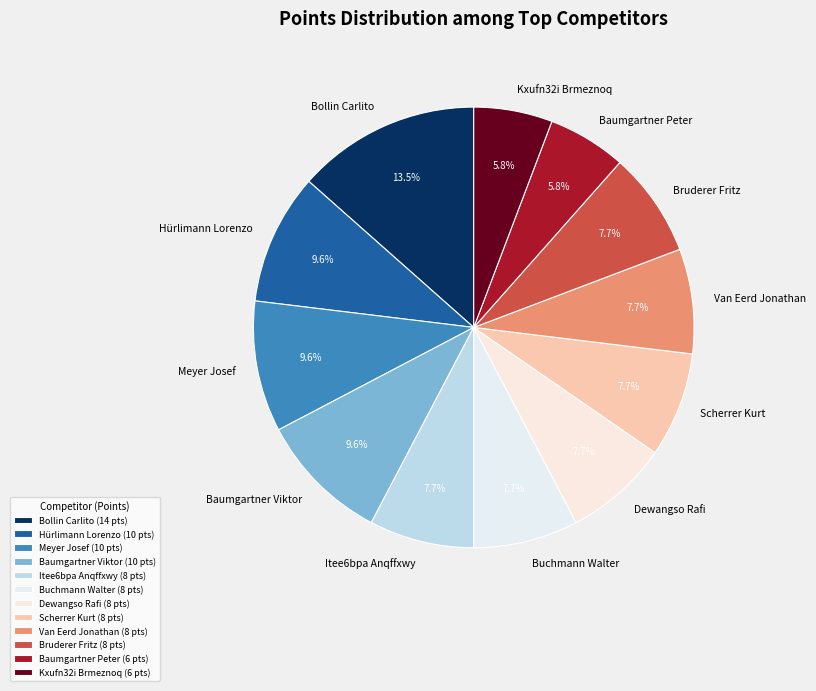

Count the number of slices in the pie.

12